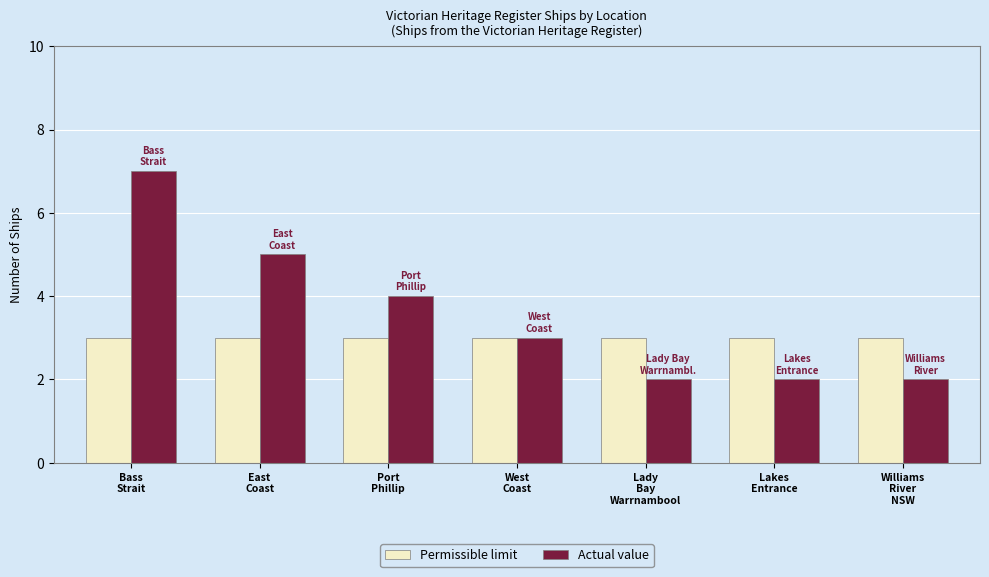

What is the spread (max minus min) of values at Williams
River
NSW?

1